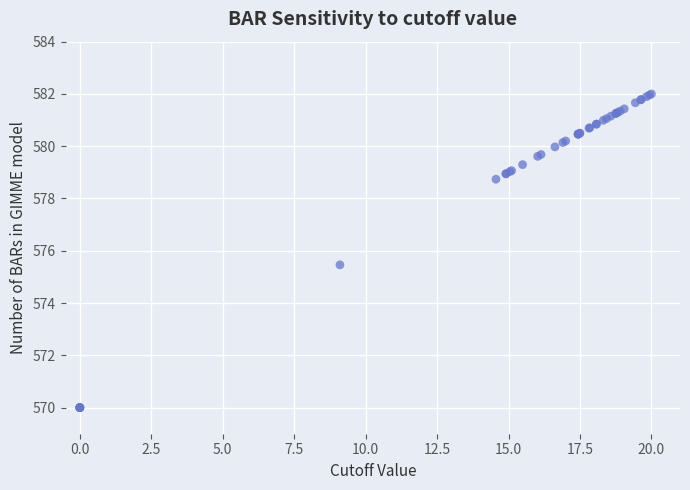

What Y value in the scatter plot is closest to 576?

575.5